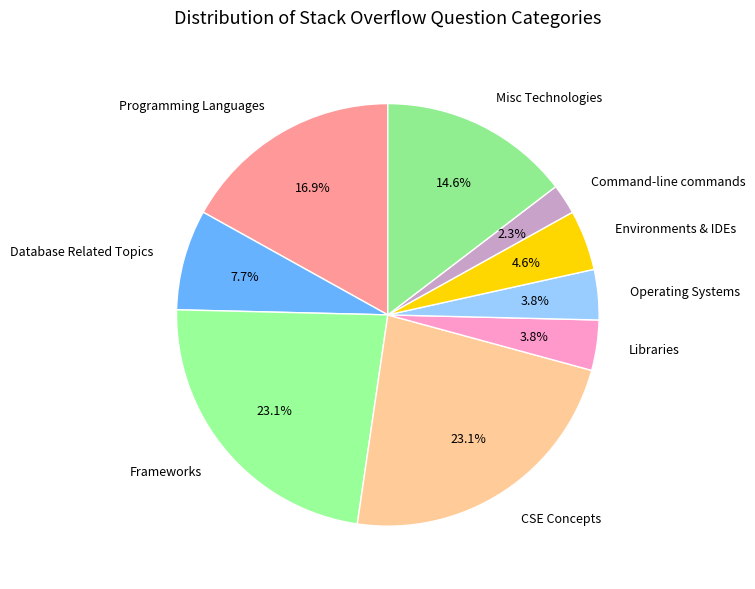

Is Command-line commands the majority of the pie?

No